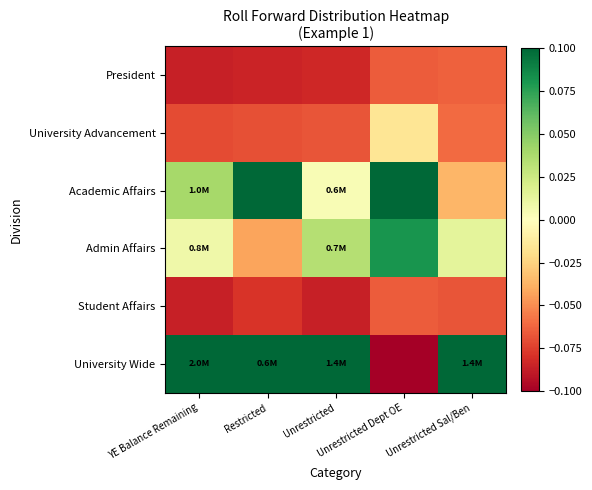

Between Restricted and Unrestricted Dept OE, which is larger?

Unrestricted Dept OE